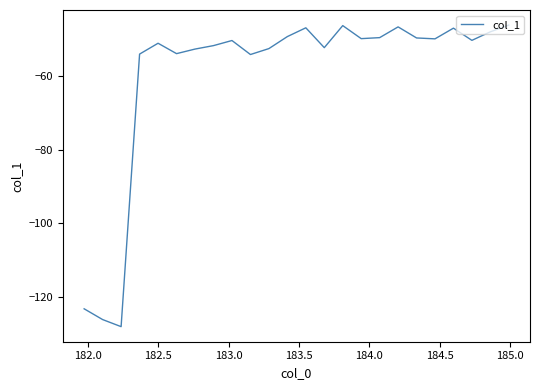

What is the maximum value shown in the chart?

-46.2